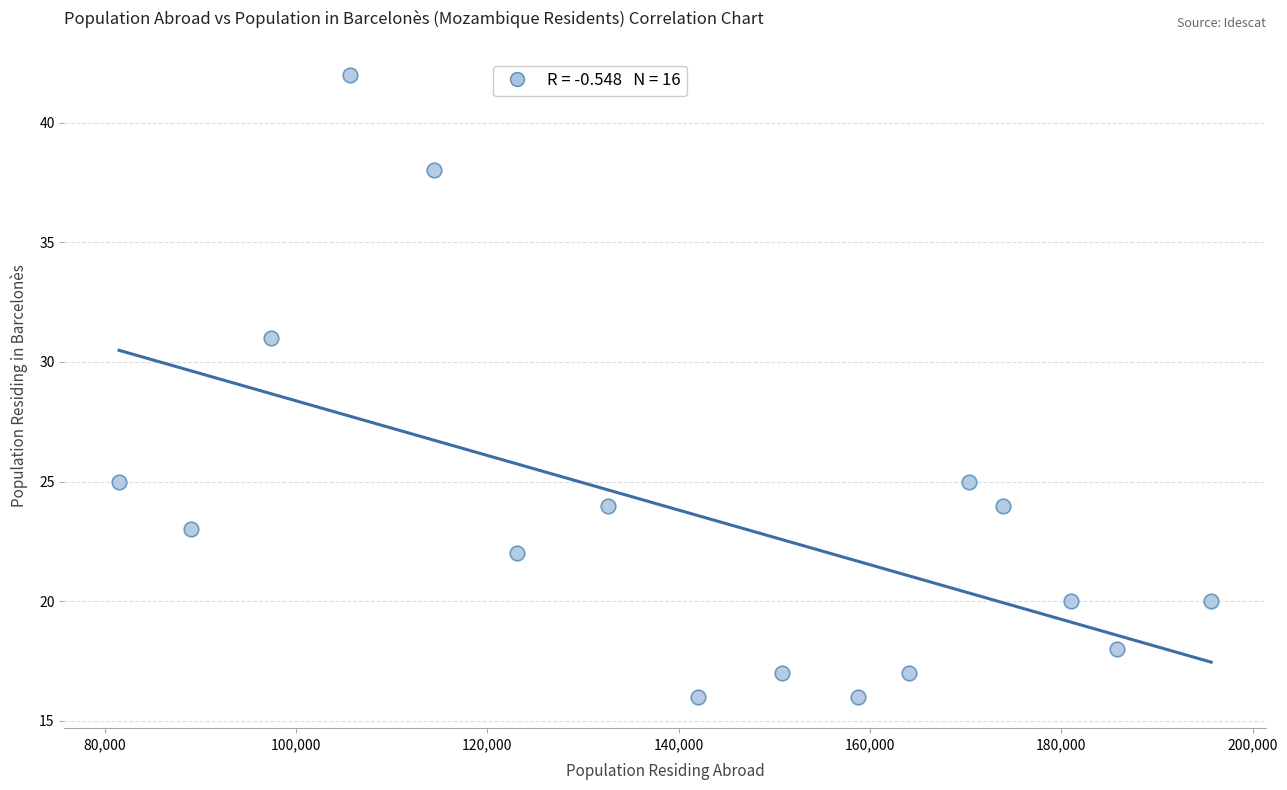

What Y value in the scatter plot is closest to 29?

31